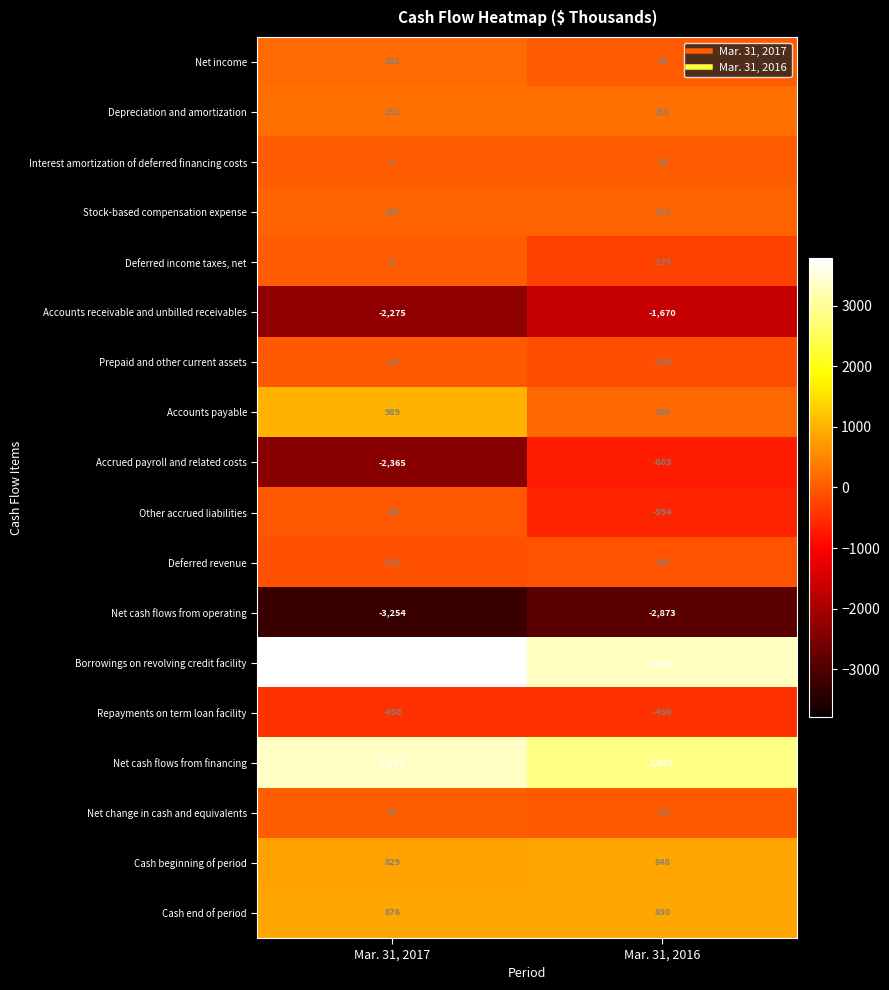

At which category is the sum across all series the highest?

Mar. 31, 2017